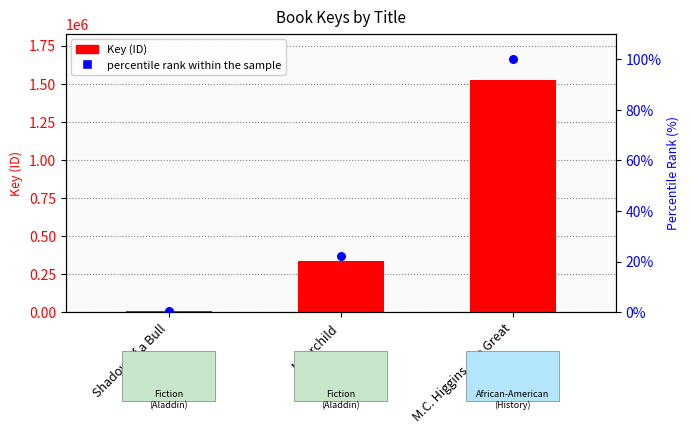

Which series contains the highest Y value?

Key